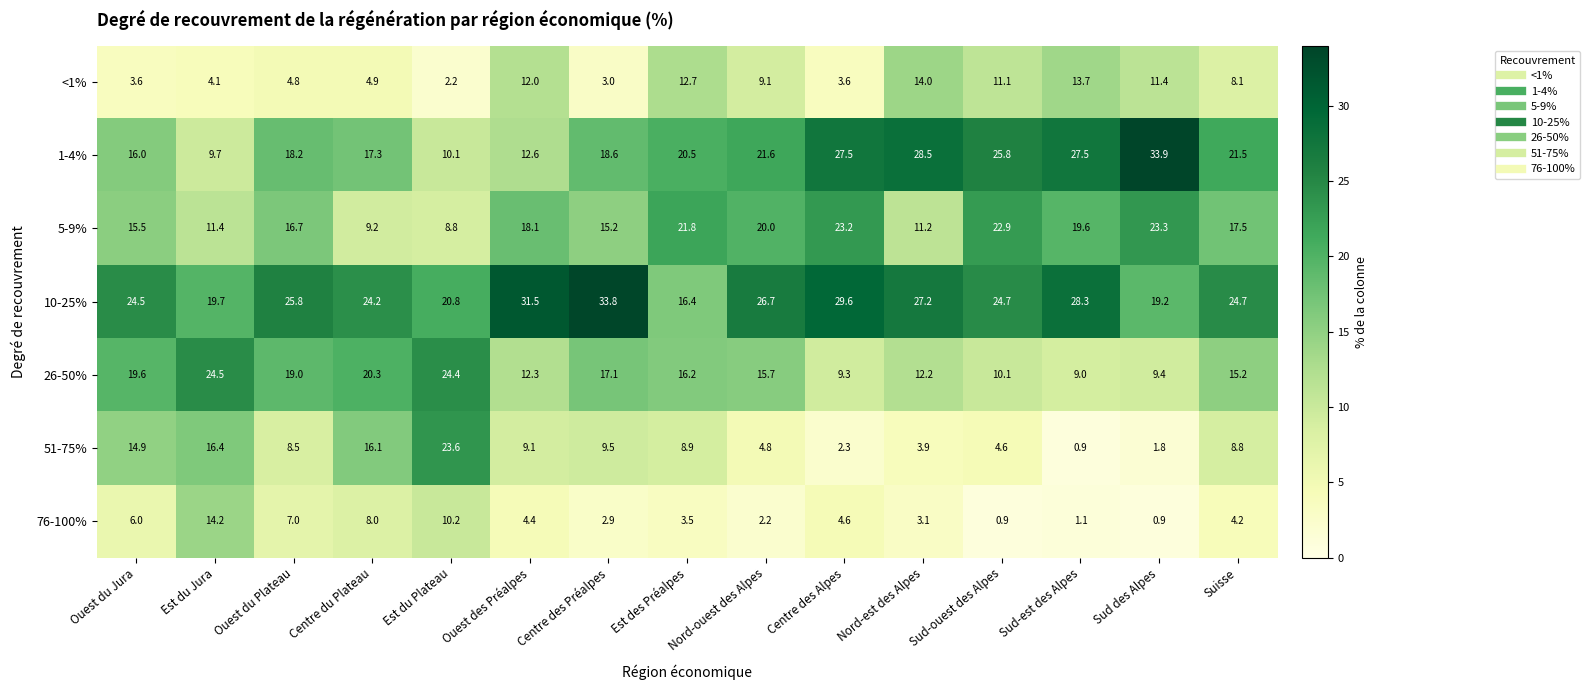

What is the greatest value displayed?

33.9